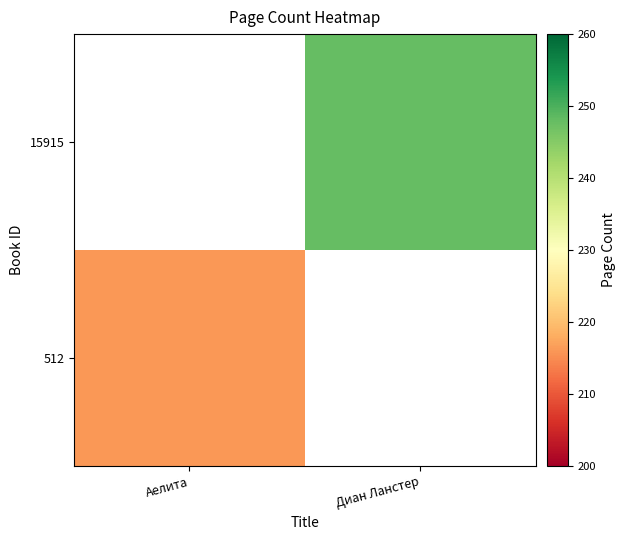

What is the maximum value shown in the chart?

248.0